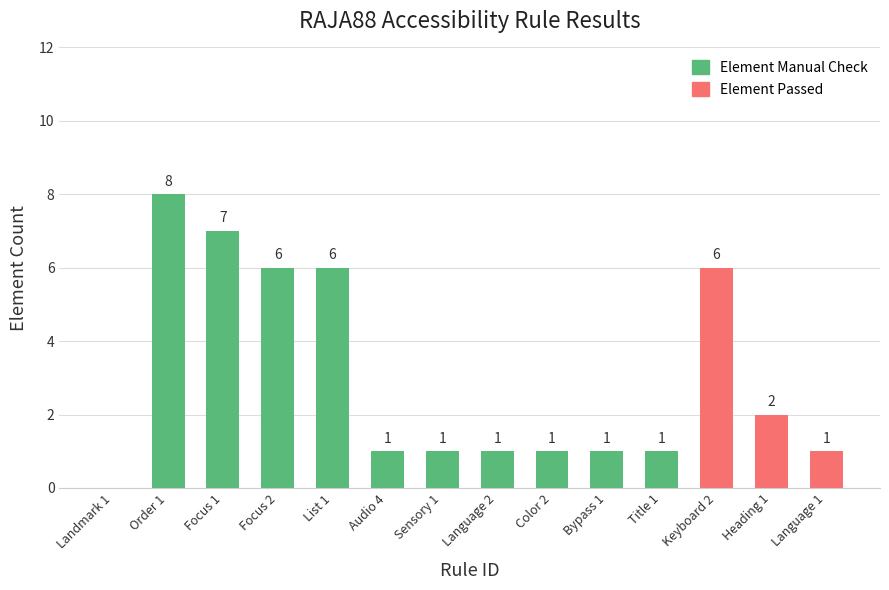

At which label does Element Passed reach its peak?

Keyboard 2